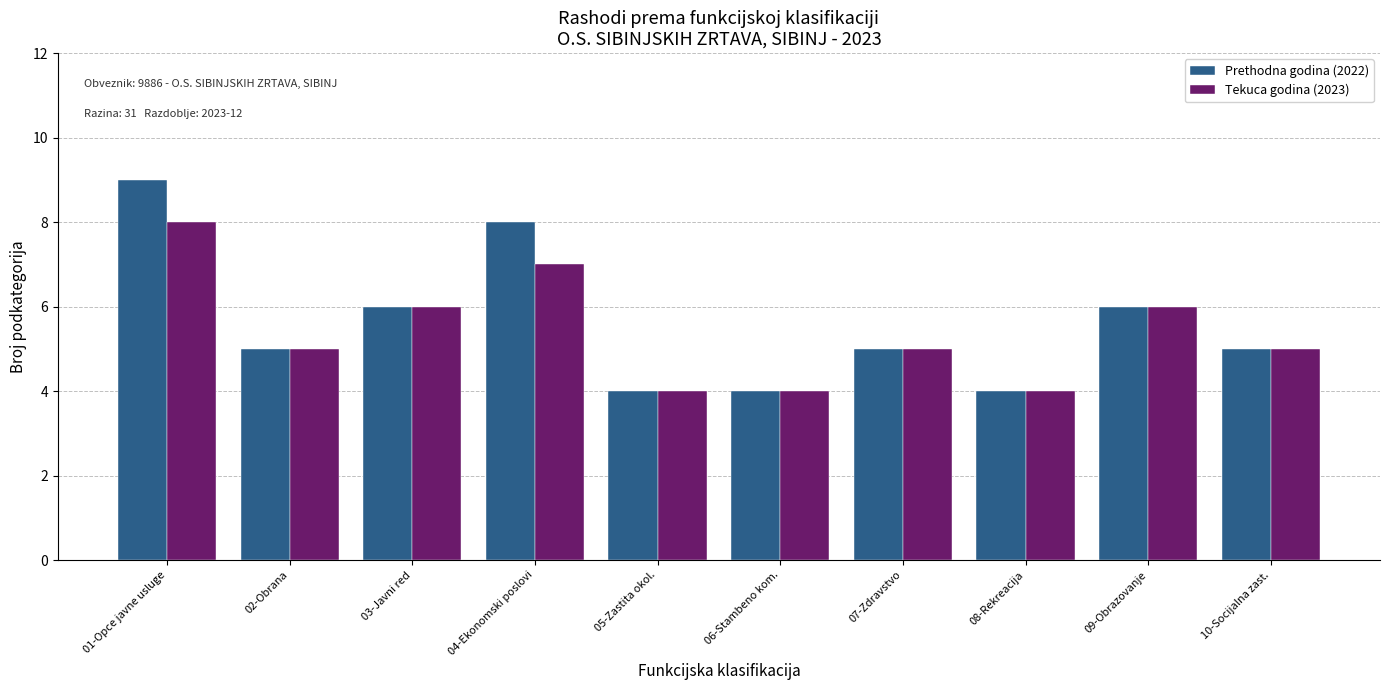

Reading left to right, transcribe all the data shown in this chart.

Prethodna godina (2022): 01-Opce javne usluge=9	02-Obrana=5	03-Javni red=6	04-Ekonomski poslovi=8	05-Zastita okol.=4	06-Stambeno kom.=4	07-Zdravstvo=5	08-Rekreacija=4	09-Obrazovanje=6	10-Socijalna zast.=5
Tekuca godina (2023): 01-Opce javne usluge=8	02-Obrana=5	03-Javni red=6	04-Ekonomski poslovi=7	05-Zastita okol.=4	06-Stambeno kom.=4	07-Zdravstvo=5	08-Rekreacija=4	09-Obrazovanje=6	10-Socijalna zast.=5